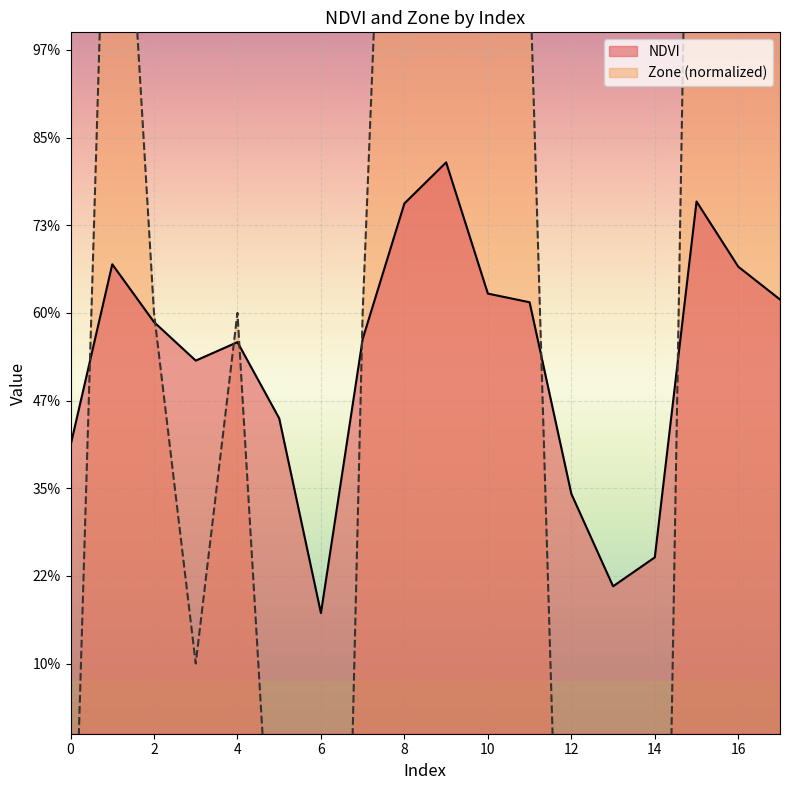

True or false: Zone and NDVI cross at least once.

True